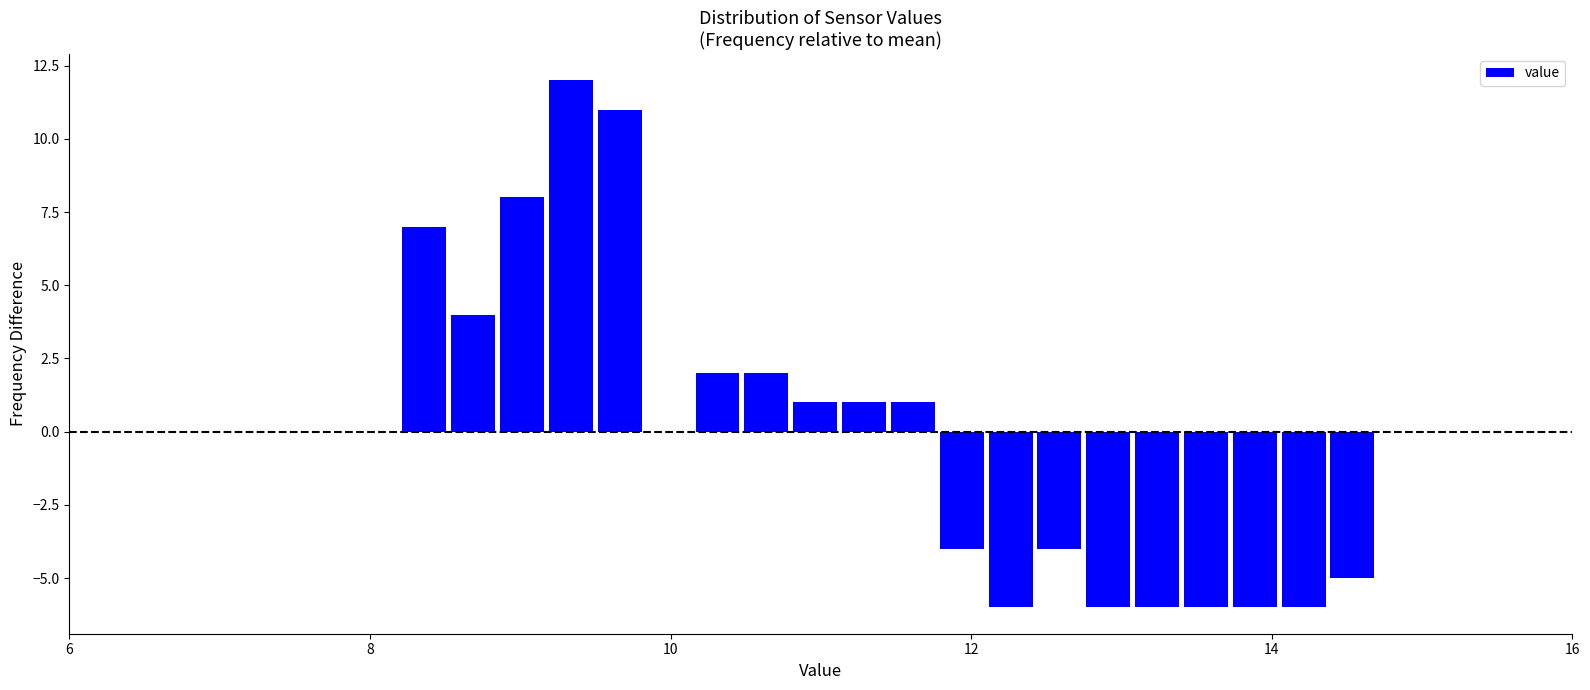

Read against the x-axis, roughly where is the centre of the tallest bar?

9.4